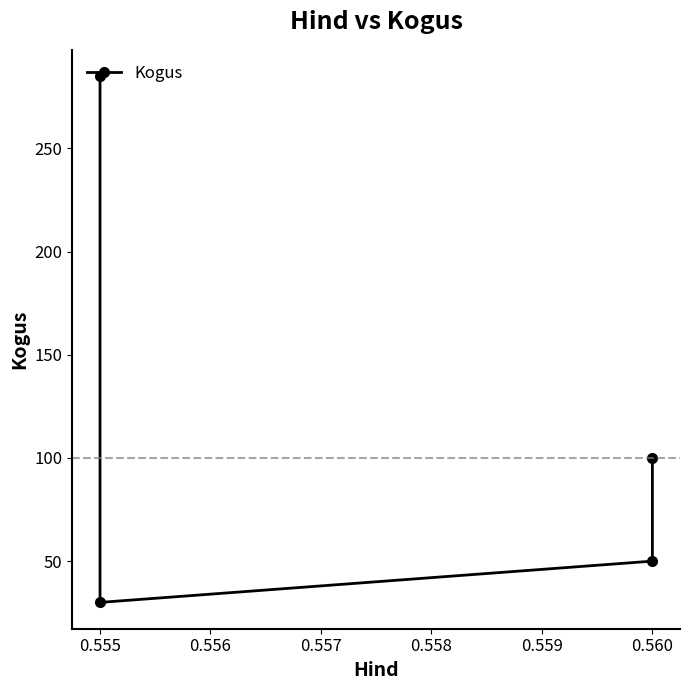

True or false: the data has more than 1 interior local peaks.

False